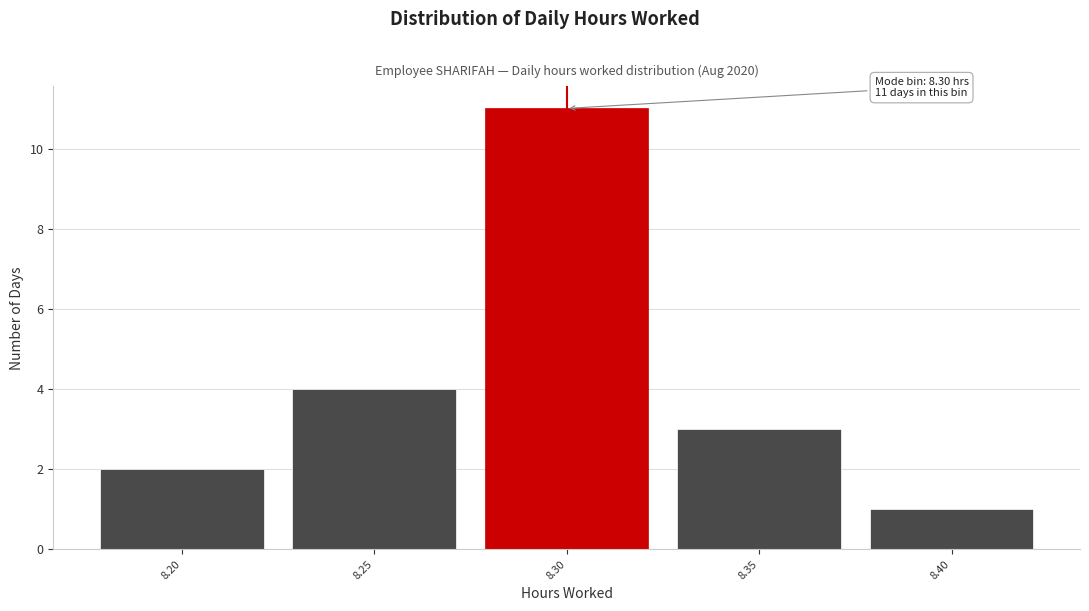

Which range on the x-axis has the tallest bar?

8.275 to 8.325